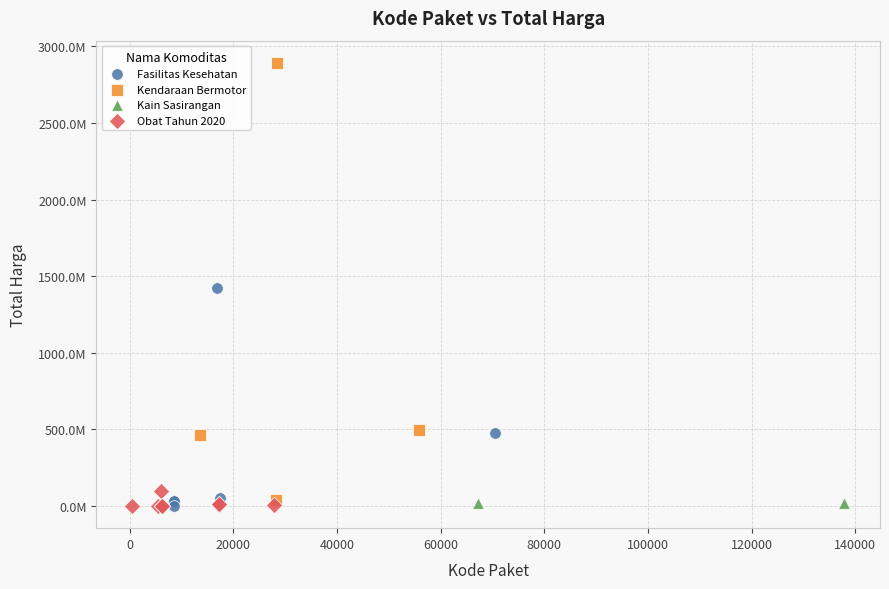

What are all the series names shown in the legend?

Fasilitas Kesehatan, Kendaraan Bermotor, Kain Sasirangan, Obat Tahun 2020